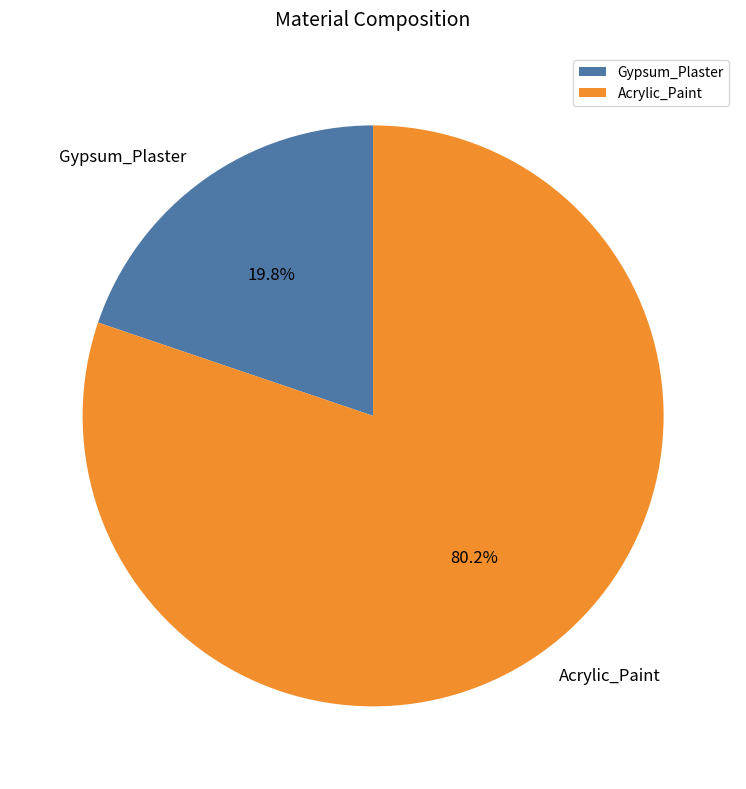

To the nearest percent, what percentage of the pie is Gypsum_Plaster?

20%